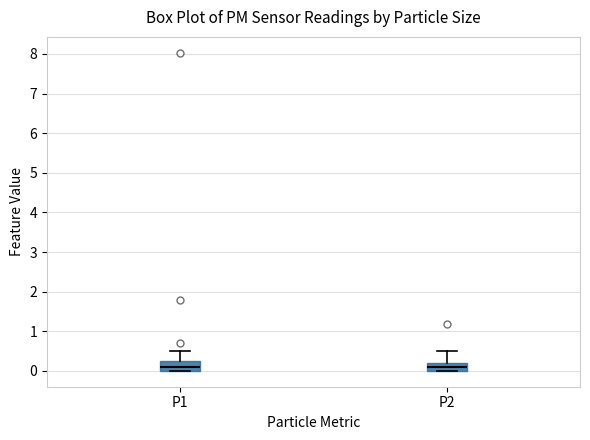

Reading left to right, transcribe this box plot: for each box, give where its median line is, the range the box spans, and where its two whiskers end, as read against the y-axis. The values are not printed on the chart, so give them approximately, as read against the axis.

P1: median 0.1, box 0.0 to 0.2, whiskers 0.0 to 0.5
P2: median 0.1, box 0.0 to 0.2, whiskers 0.0 to 0.5